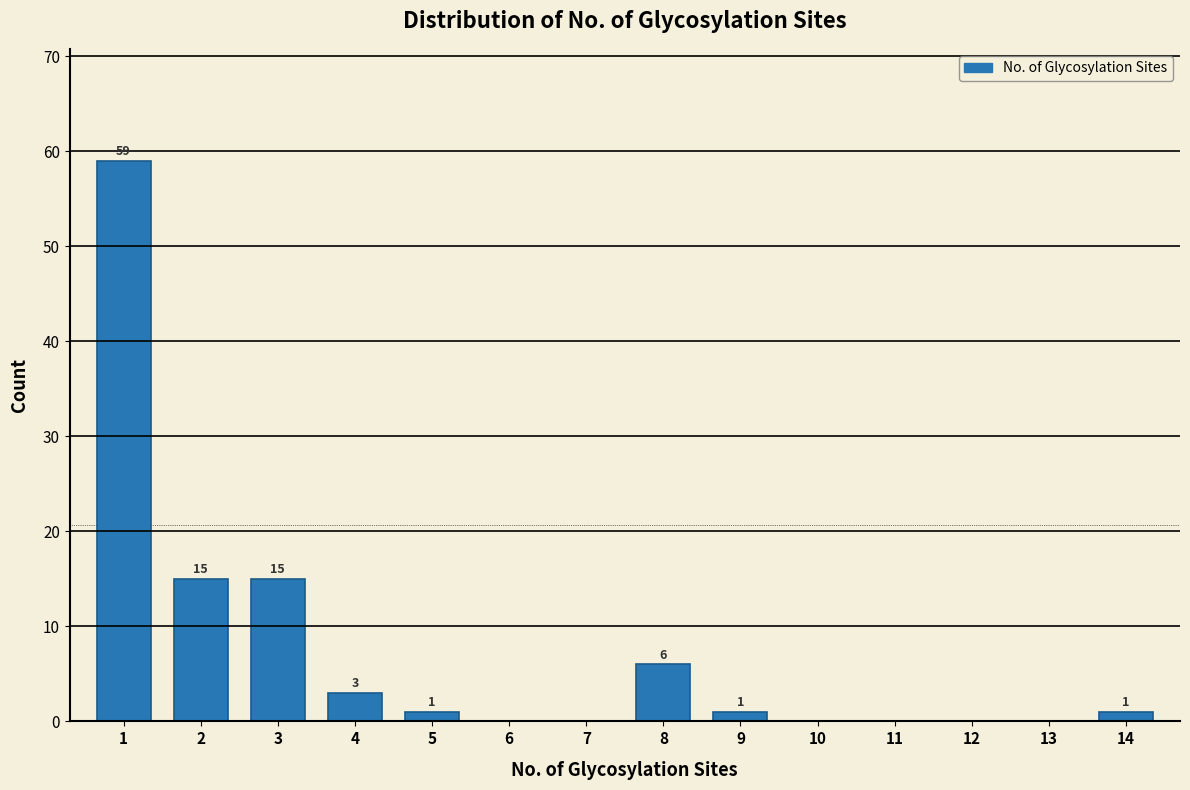

Reading left to right, list all the values displayed in this chart.

1=59	2=15	3=15	4=3	5=1	6=0	7=0	8=6	9=1	10=0	11=0	12=0	13=0	14=1